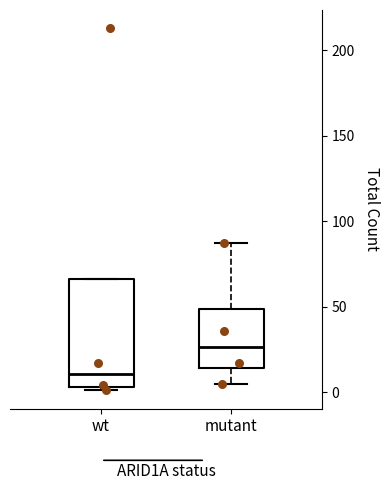

Which box has the highest median line?

mutant